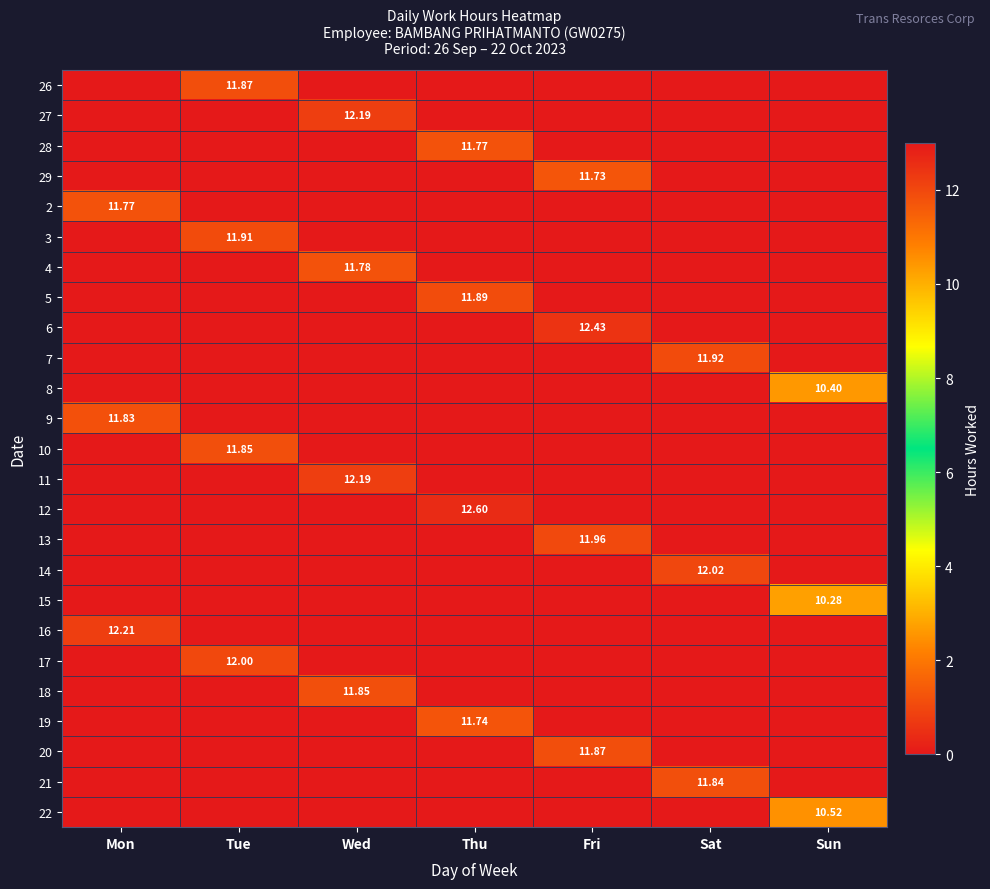

At which label is 11 closest to 6?

Mon